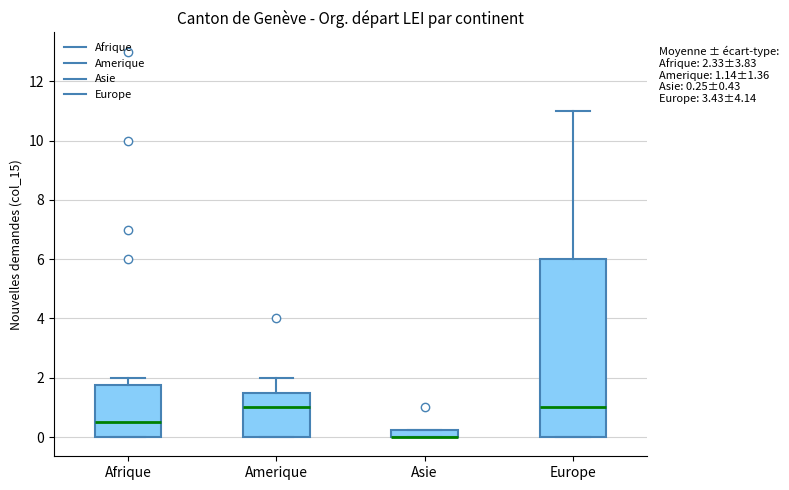

Which box is the tallest, from its lower edge to its upper edge?

Europe